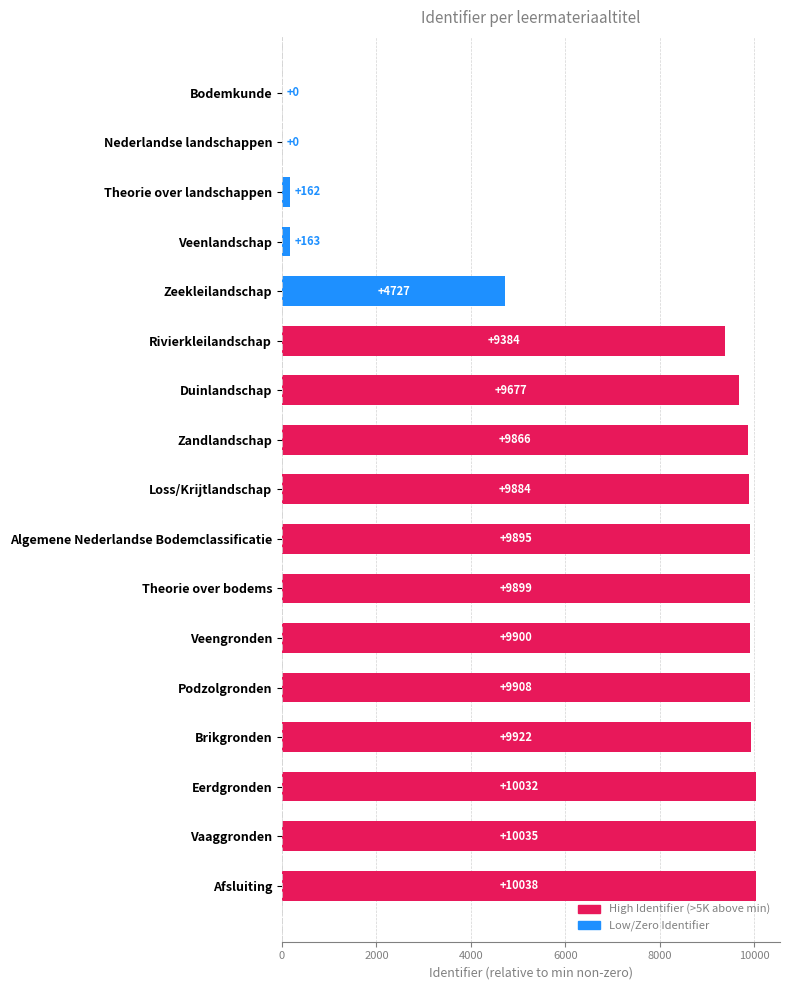

Which category has the highest value across all series?

Afsluiting